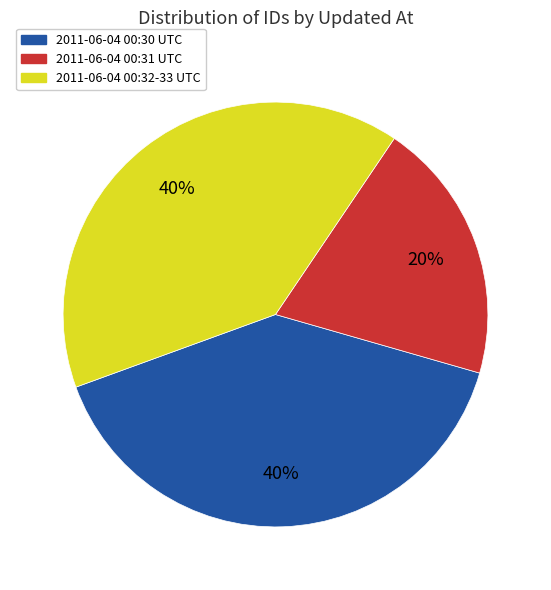

Is there any slice that represents more than half of the pie?

No